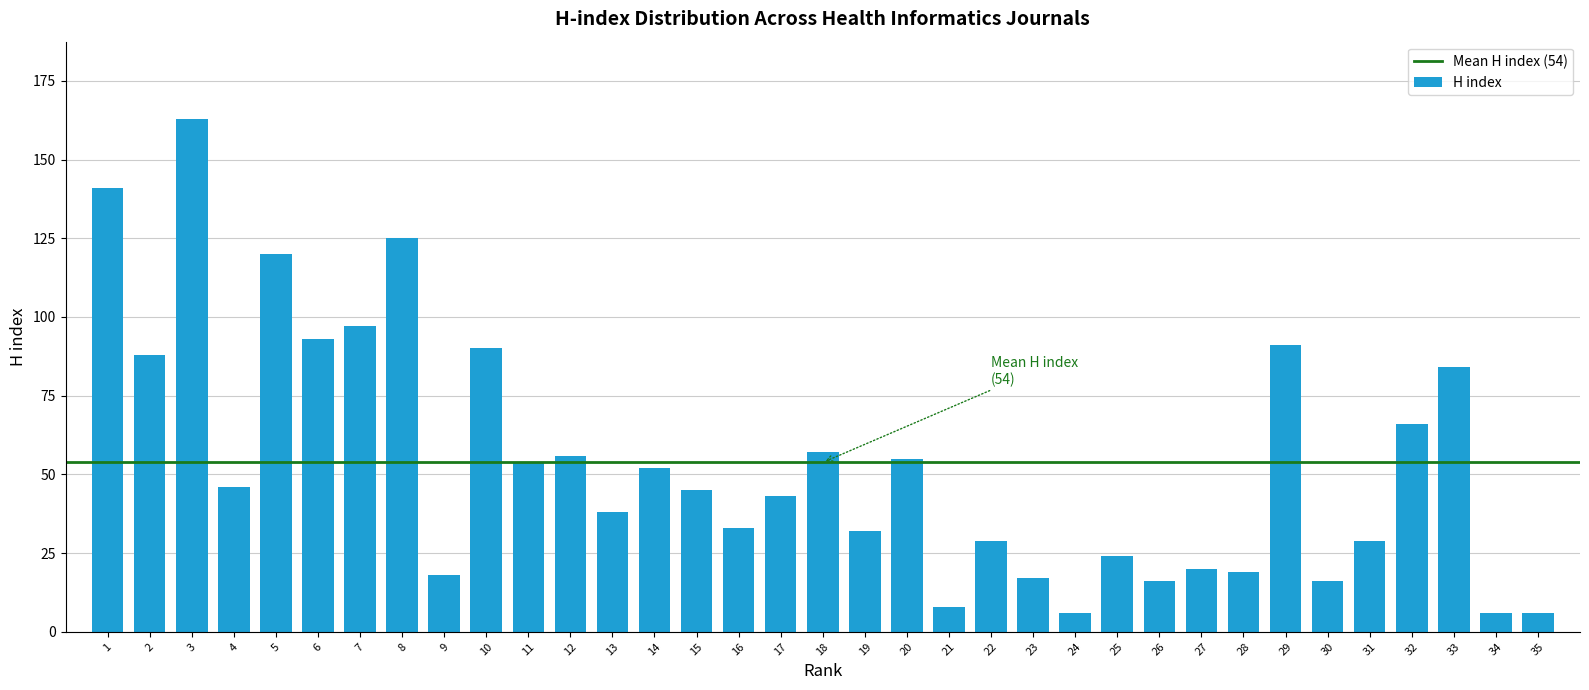

What is the change in value from 23 to 25?

+7